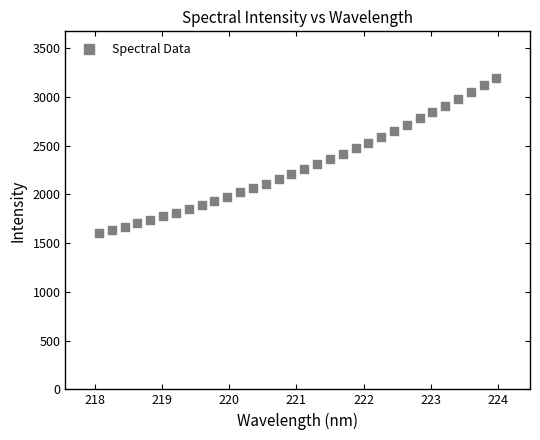

What is the range of Y values (max minus min)?

1587.6